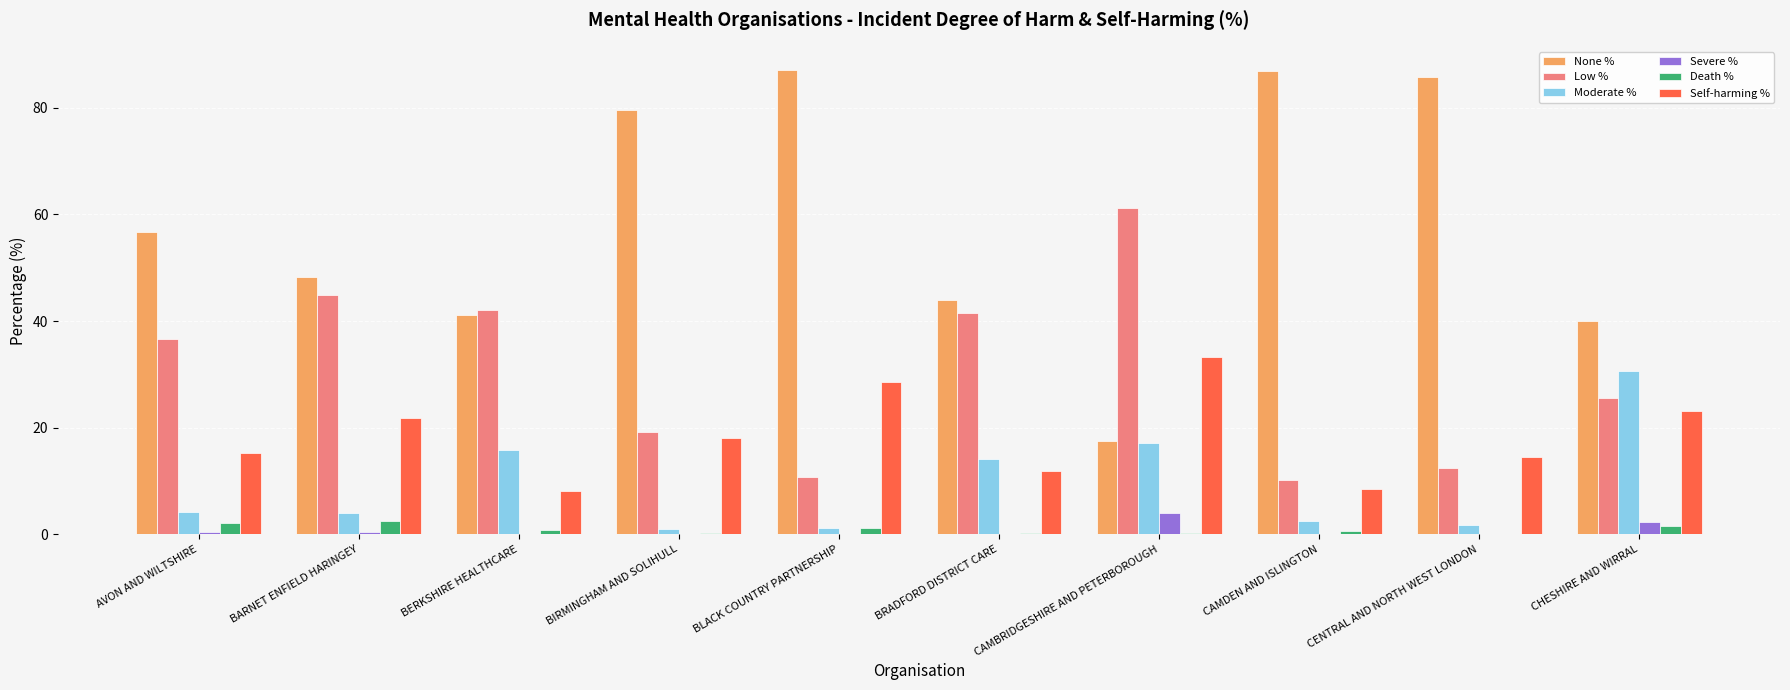

Count the number of data series in this chart.

6